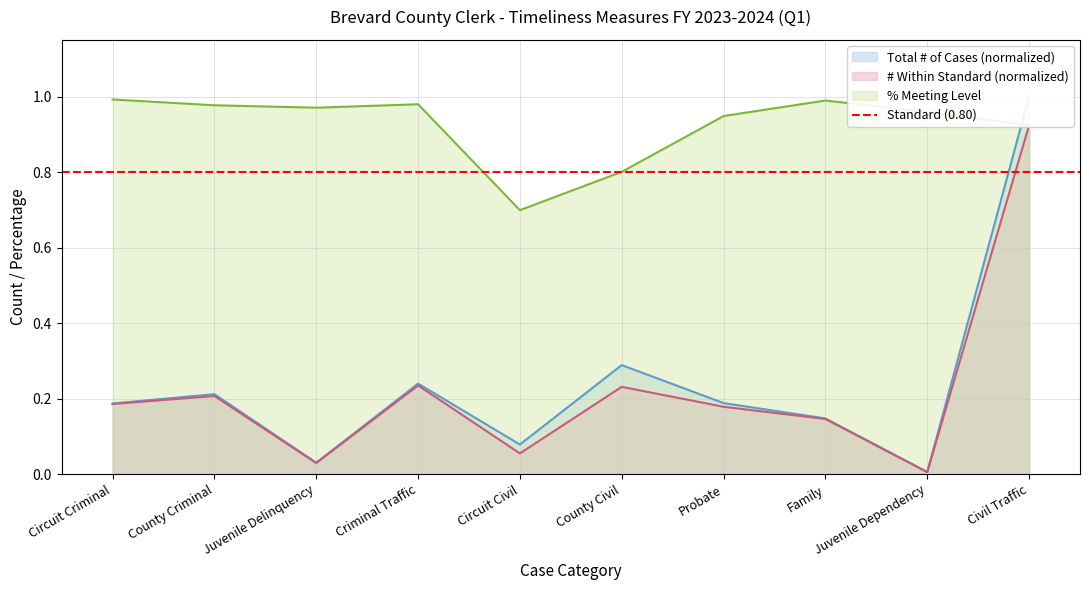

How many categories are shown in the chart?

10